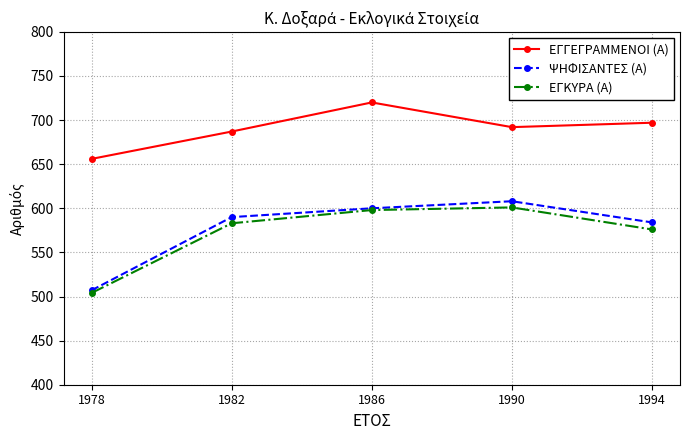

At how many categories does at least one series exceed 546?

5